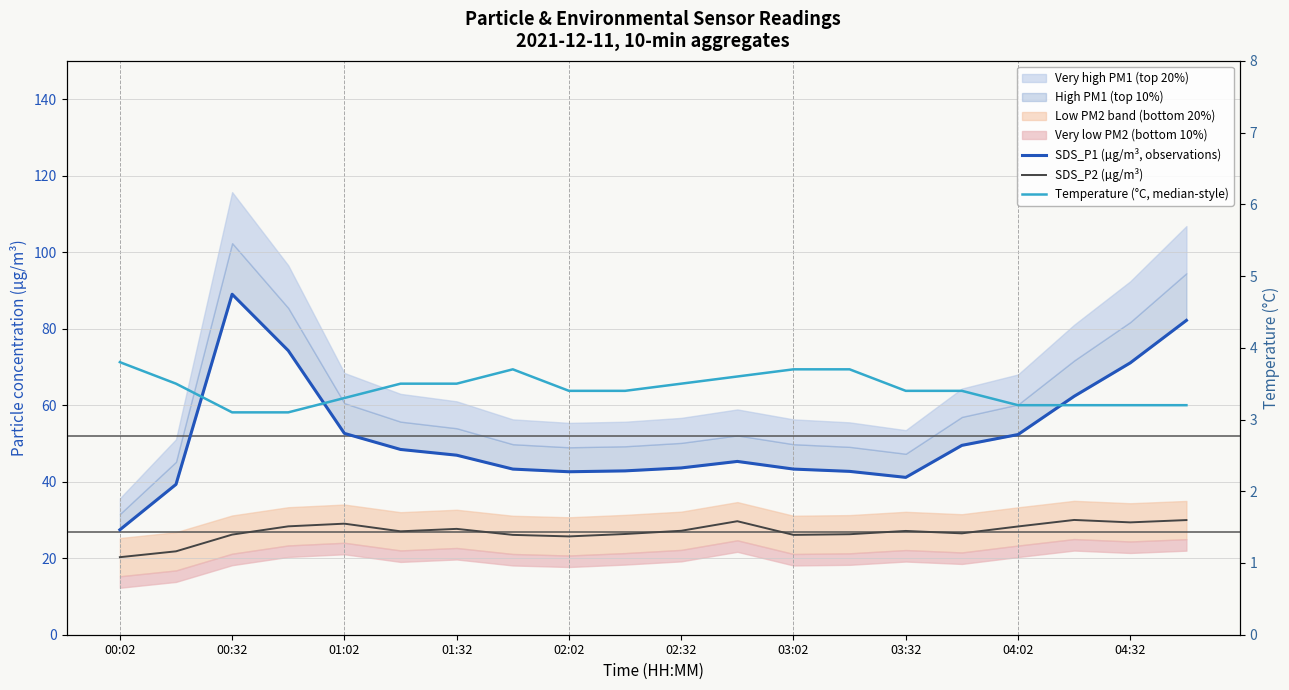

In Temperature (°C, median-style), how many points are higher than both neighbors (excluding endpoints)?

1